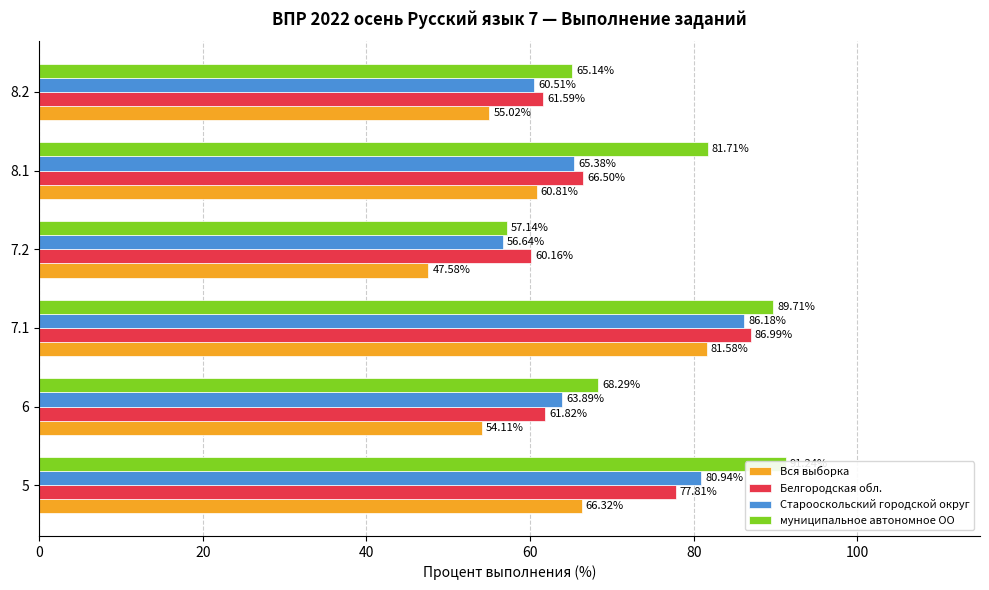

How many values in the Вся выборка series exceed 60?

3